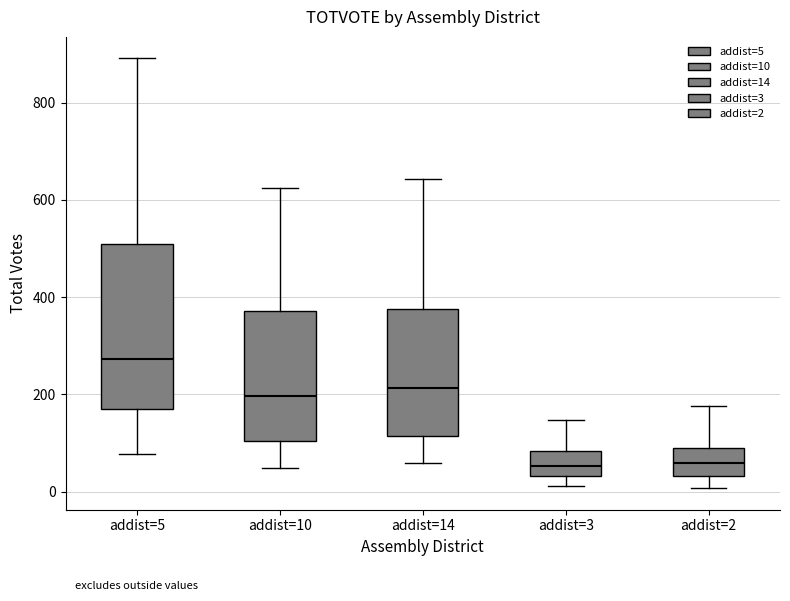

Which box is the tallest, from its lower edge to its upper edge?

addist=5